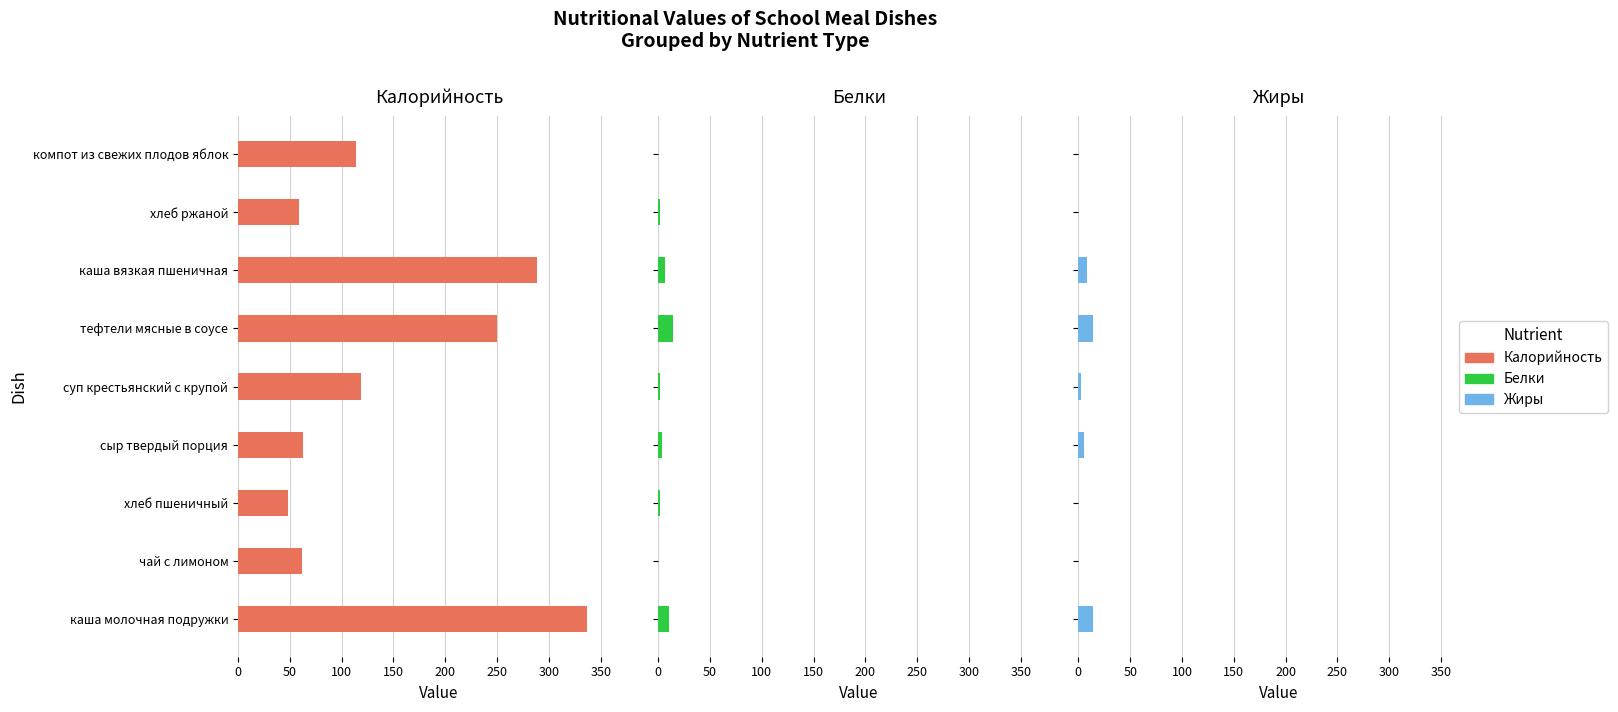

The Белки series shows 14 at тефтели мясные в соусе. True or false?

True